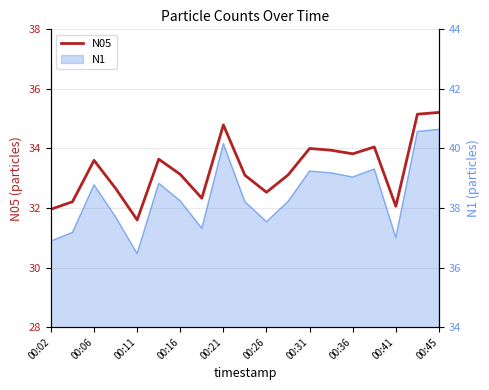

What is the smallest value displayed?

31.6